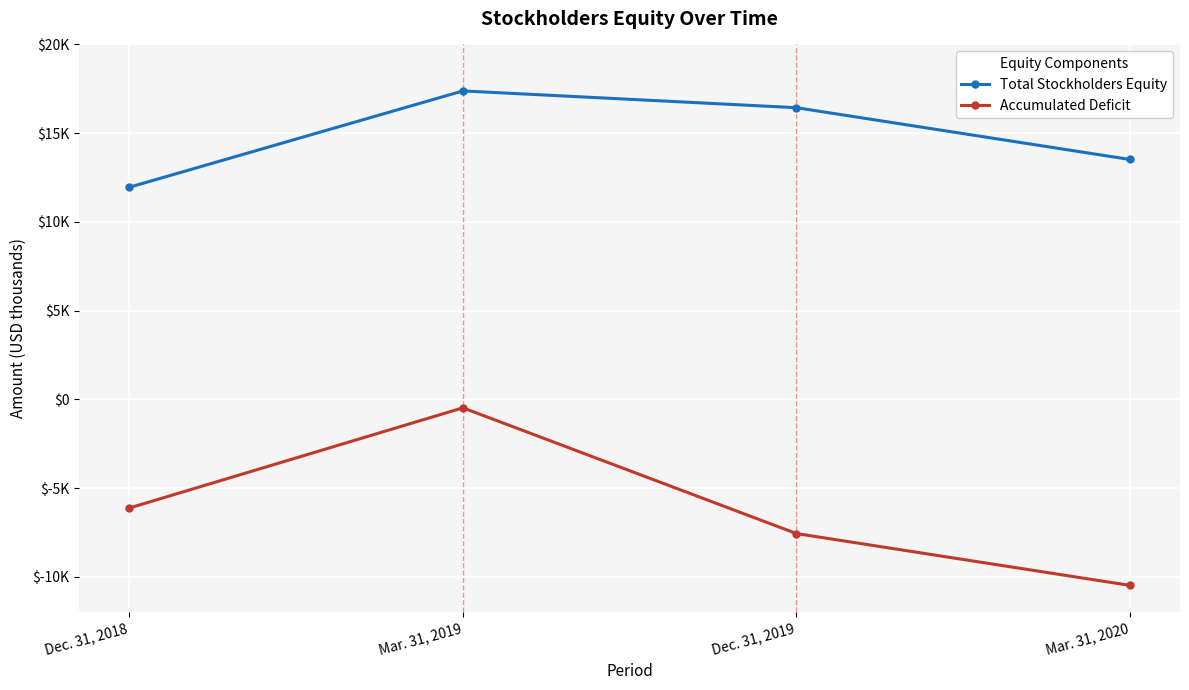

Does the chart have visible grid lines?

Yes